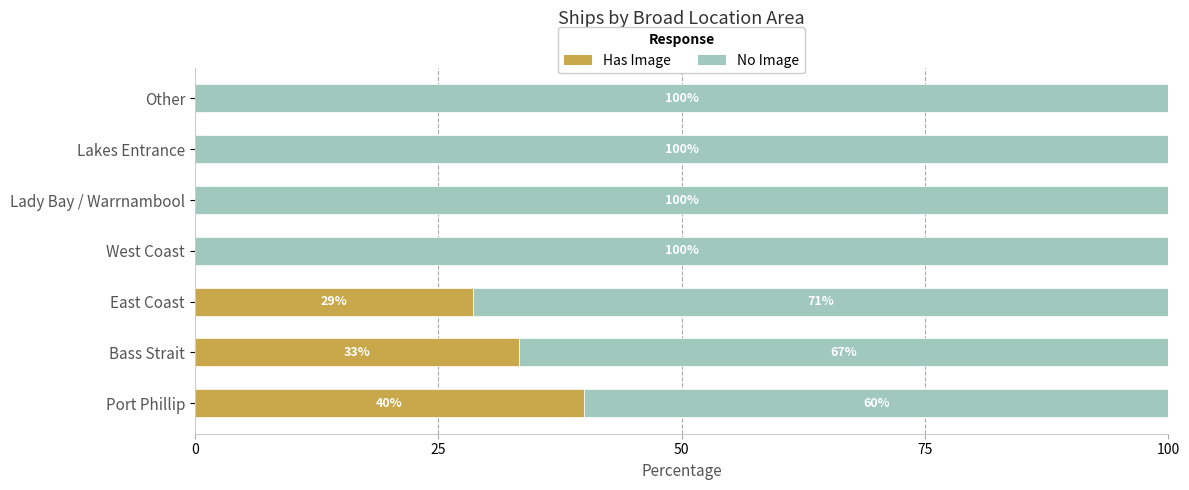

What is the highest value of the Has Image series?

40.0